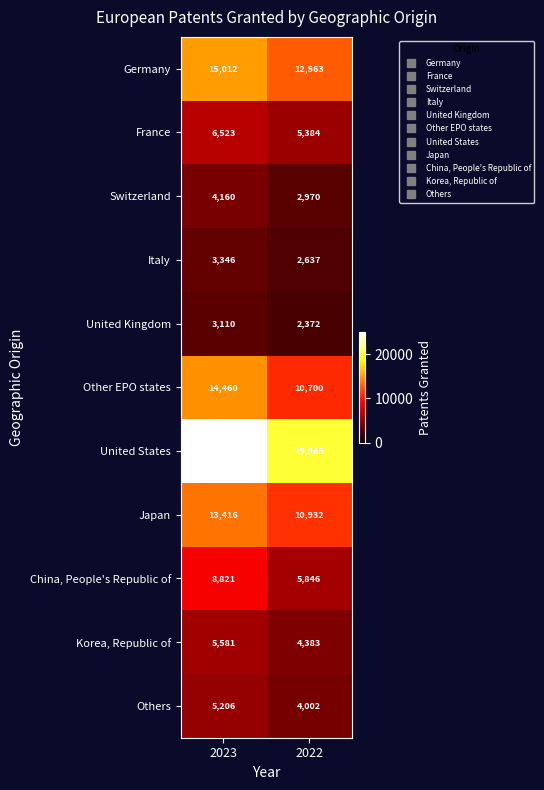

List the labels in order of China, People's Republic of value, smallest first.

2022, 2023